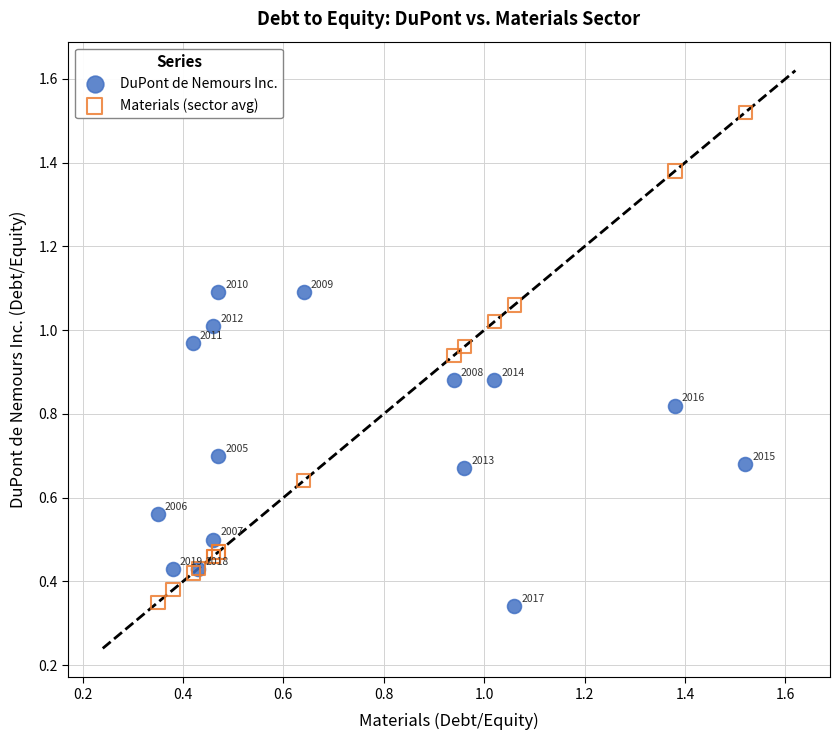

Which series has the largest Y range (max minus min)?

Materials (sector avg)